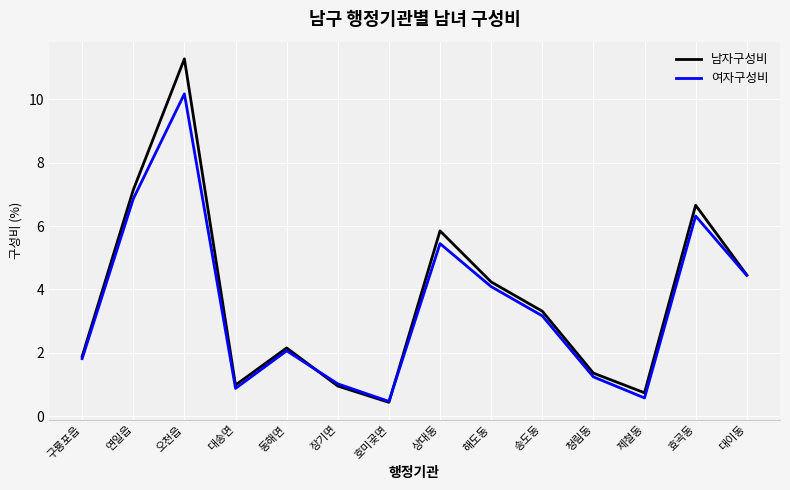

Where does the 여자구성비 series first go above 3?

연일읍